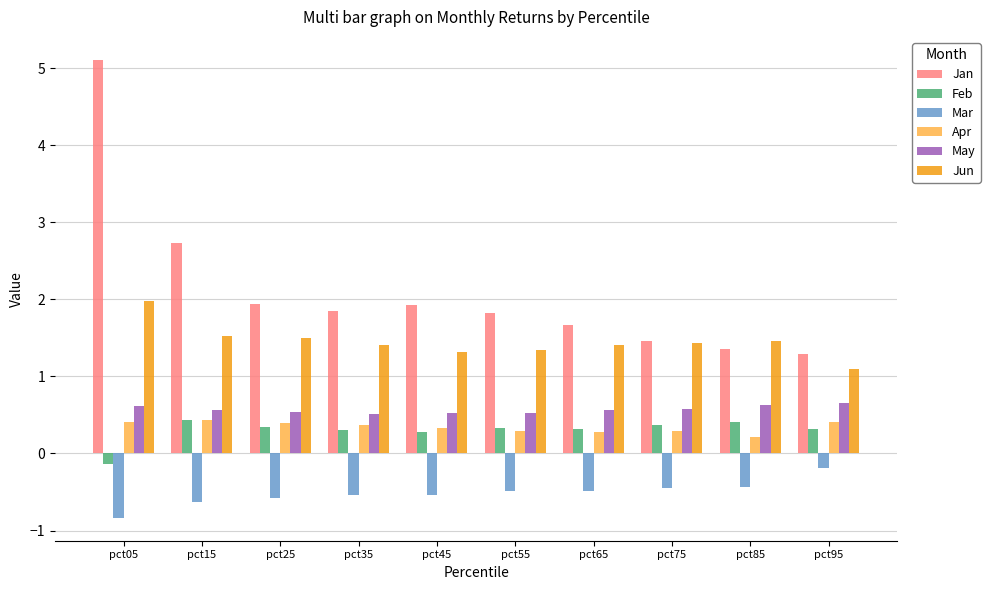

Which series has the largest total across all categories?

Jan